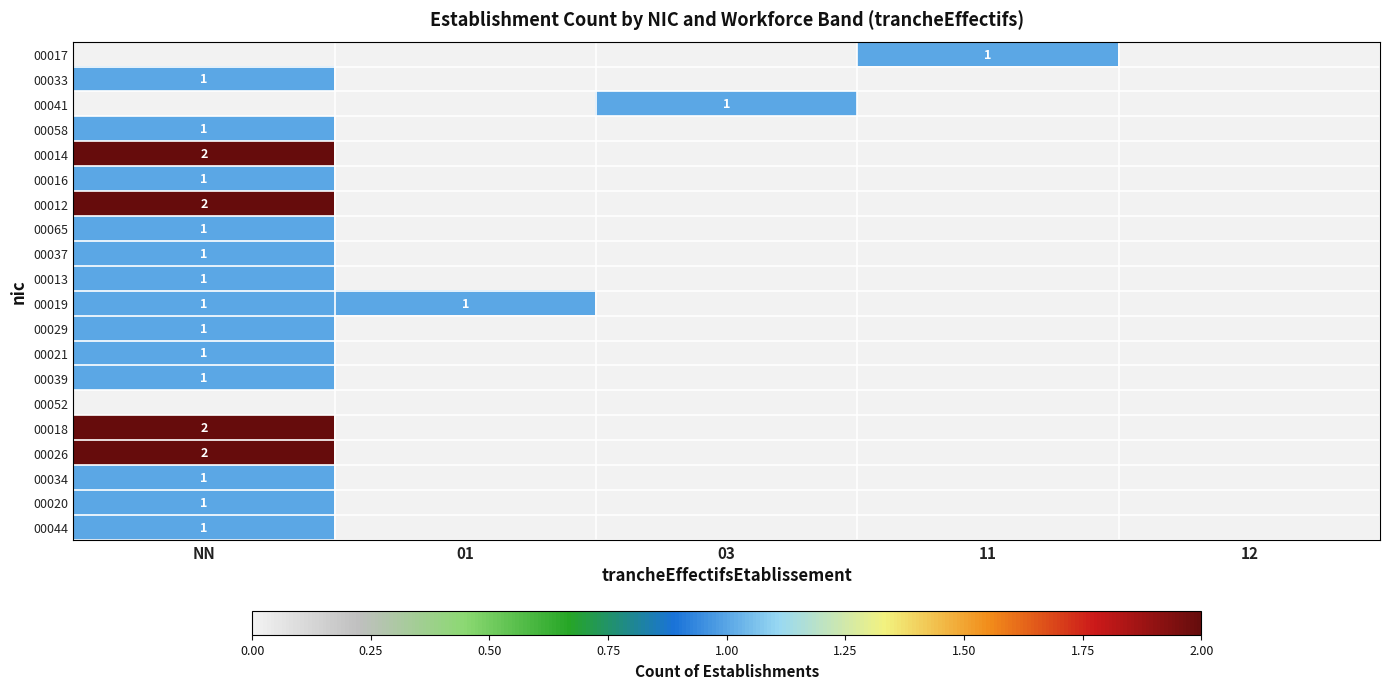

The 00034 series shows 1 at NN. True or false?

True